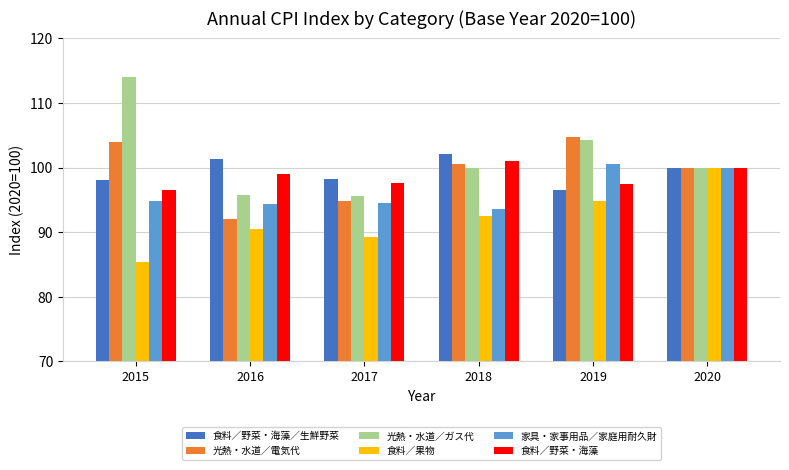

What is the approximate value of 光熱・水道／ガス代 at 2015?

114.0